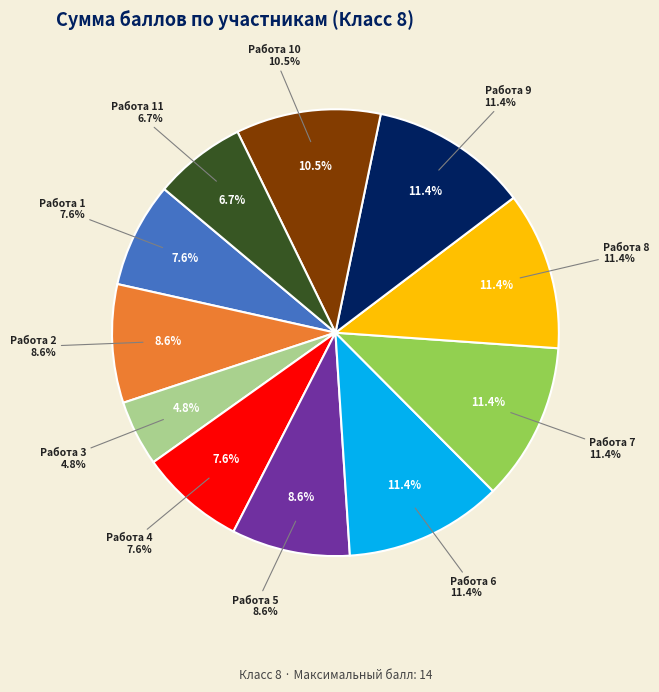

Do Работа 8 and Работа 7 together represent more than half of the pie?

No